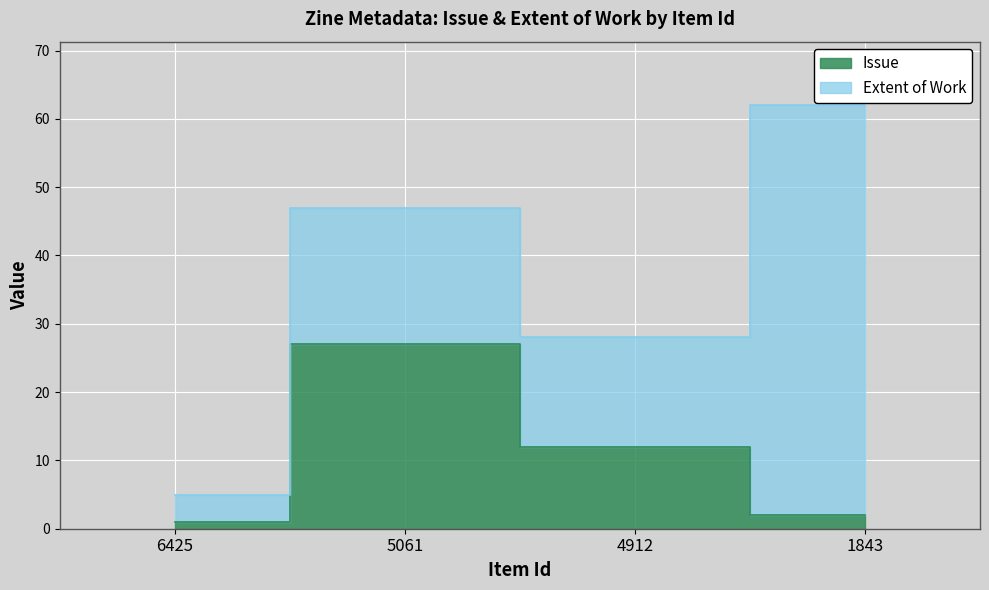

How many points are higher than both their immediate neighbors (excluding endpoints)?

1